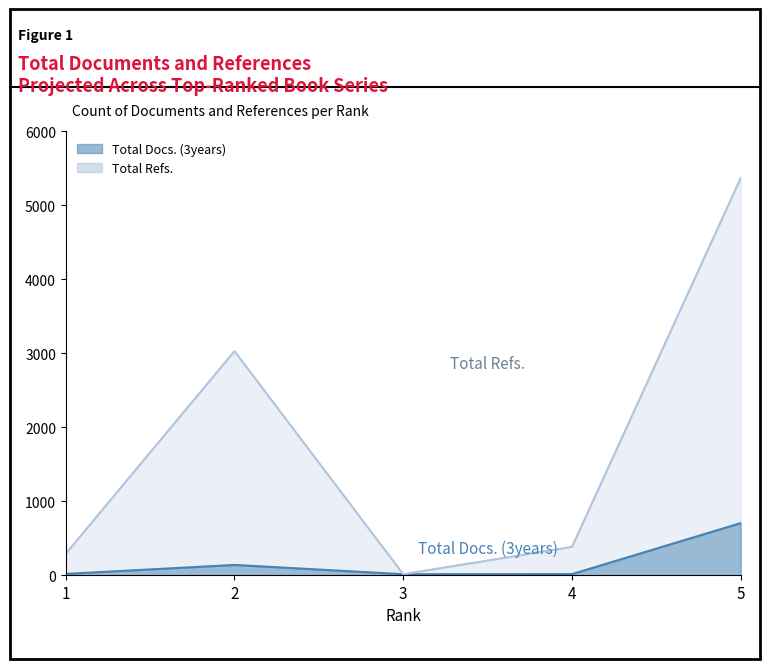

At which category is the sum across all series the highest?

5